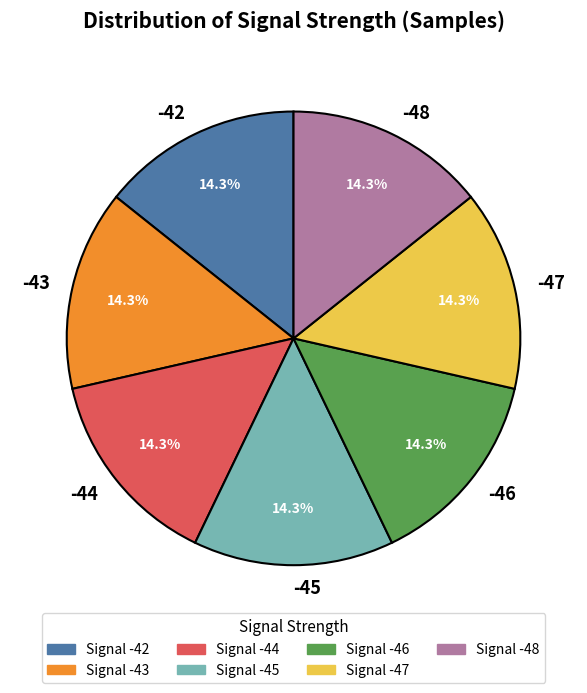

What portion of the pie excludes -43?

85.7%